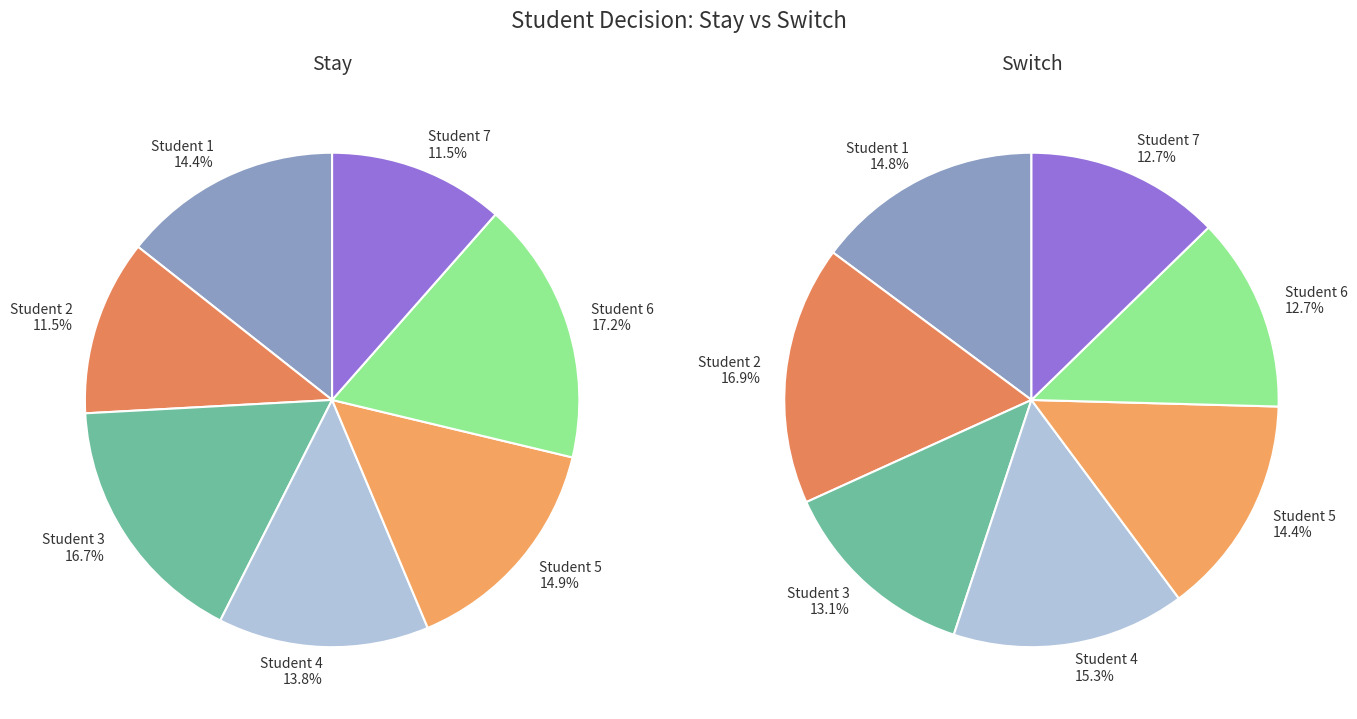

Does Student 4 represent more than half of the total?

No